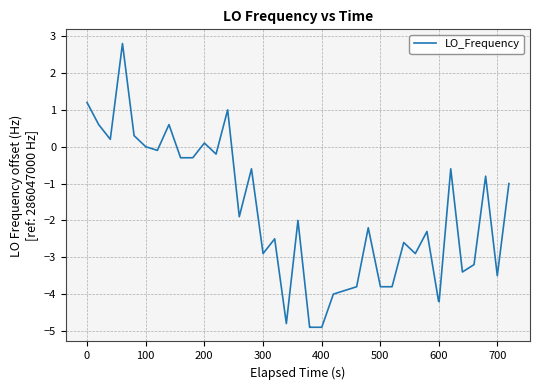

What is the difference between the maximum and minimum values?

7.7